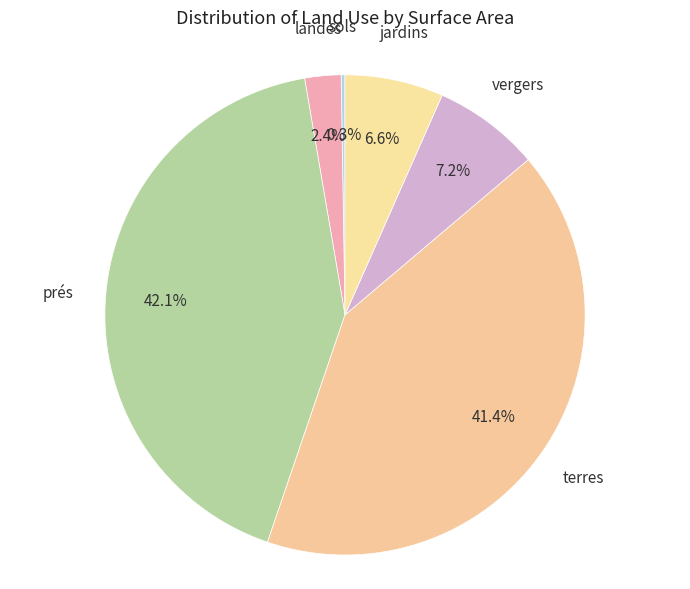

What portion of the pie excludes landes?

97.6%